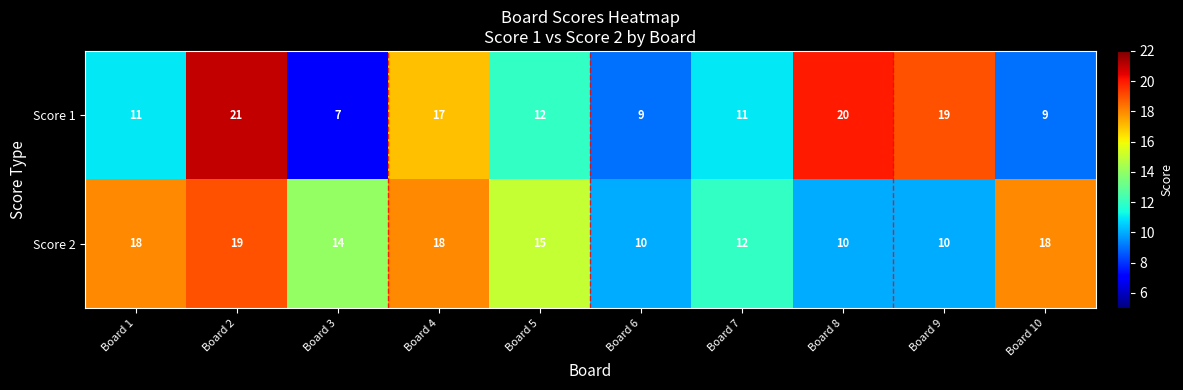

At which category is the sum across all series the highest?

Board 2